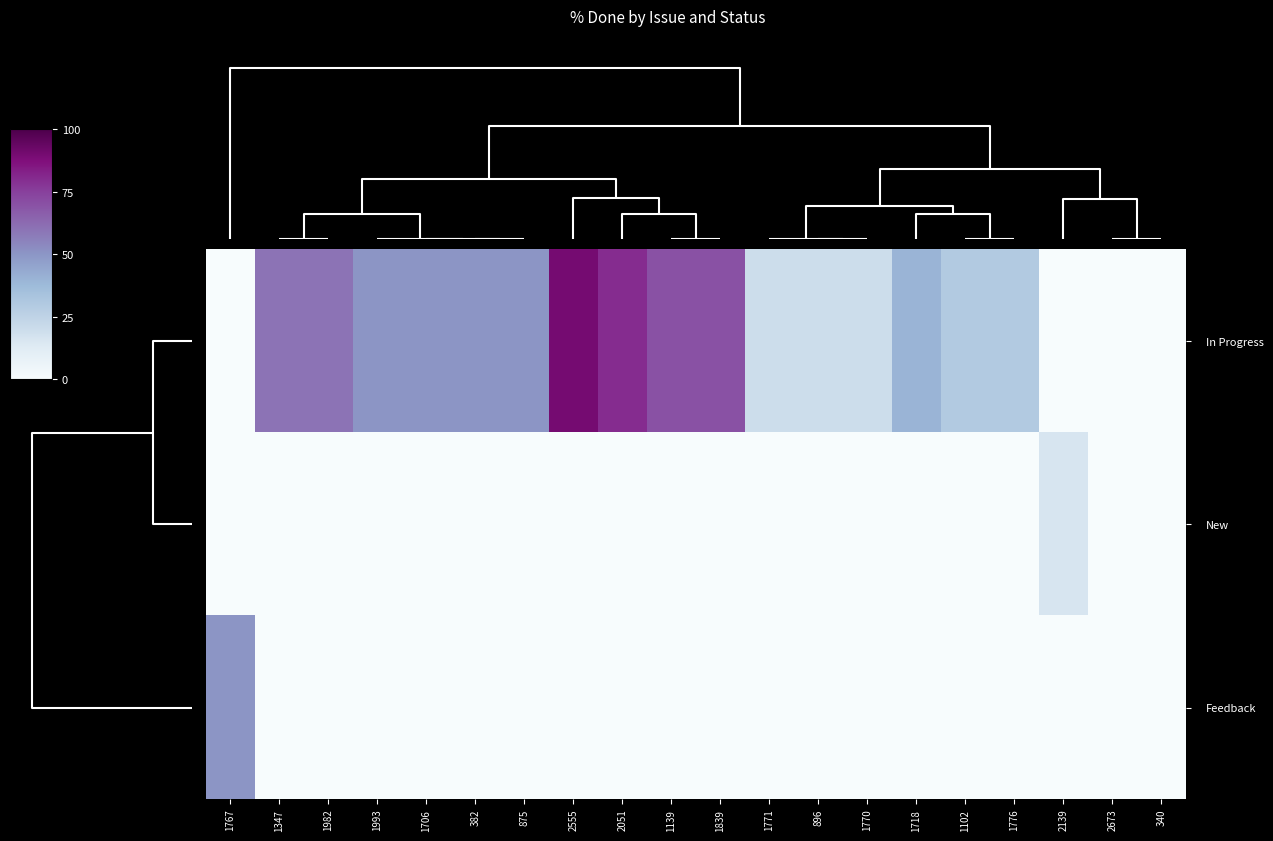

How many categories are shown in the chart?

20